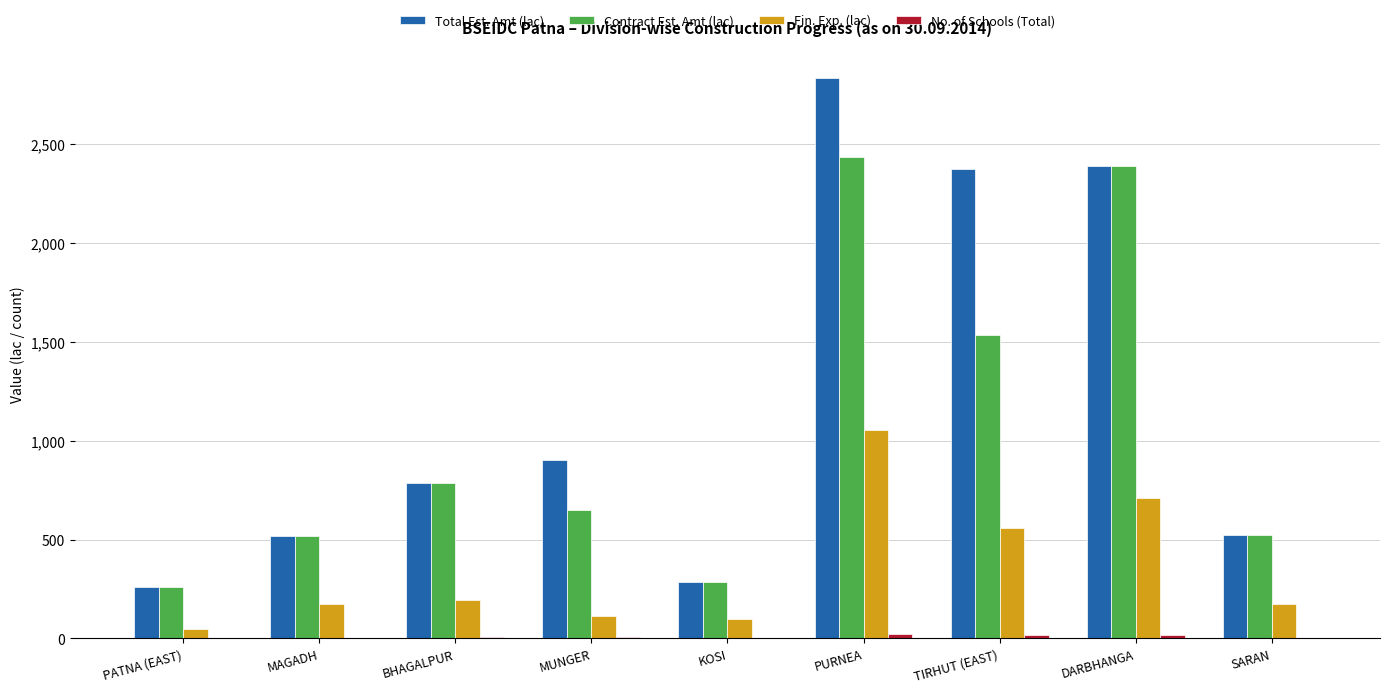

What is the sum of all Fin. Exp. (lac) values?

3127.9